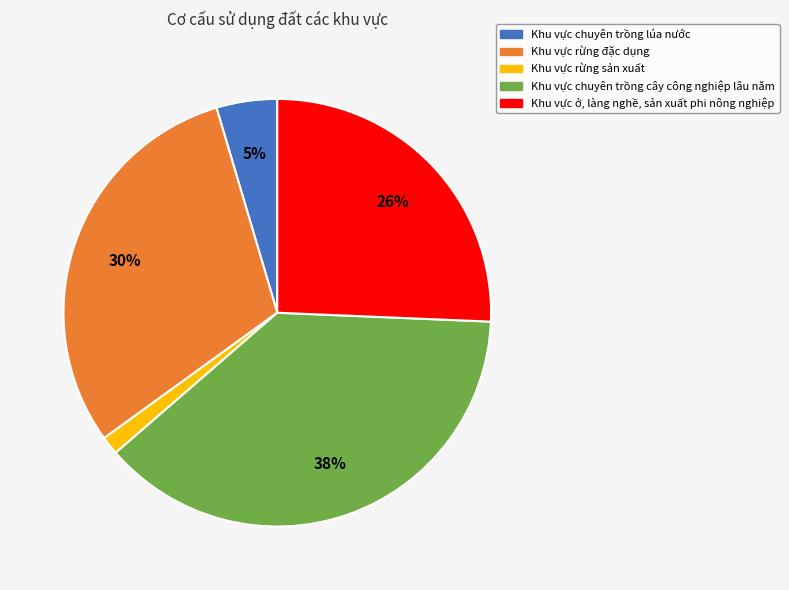

To the nearest percent, what is the difference between the Khu vực chuyên trồng cây công nghiệp lâu năm and Khu vực rừng đặc dụng slice percentages?

8%